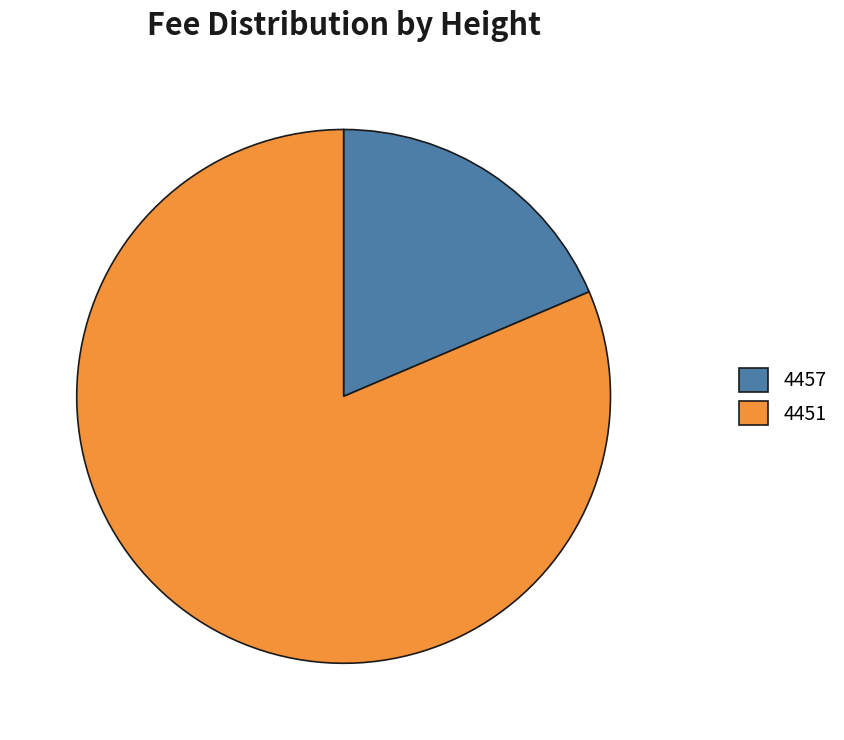

What is the smallest slice in the pie chart?

4457